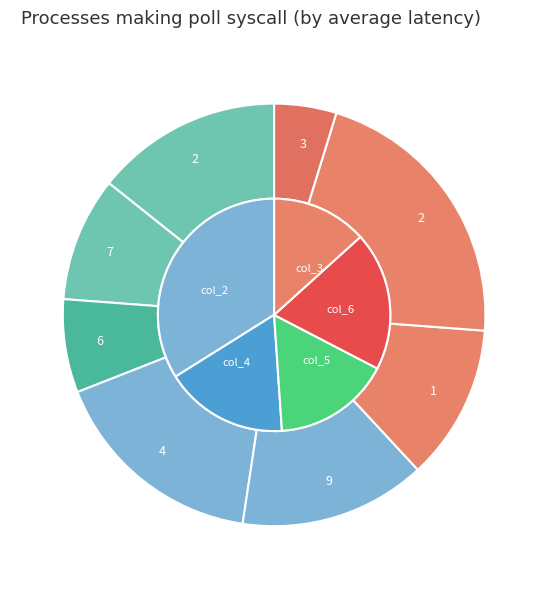

To the nearest percent, what is the combined percentage of 6 and 7?

17%